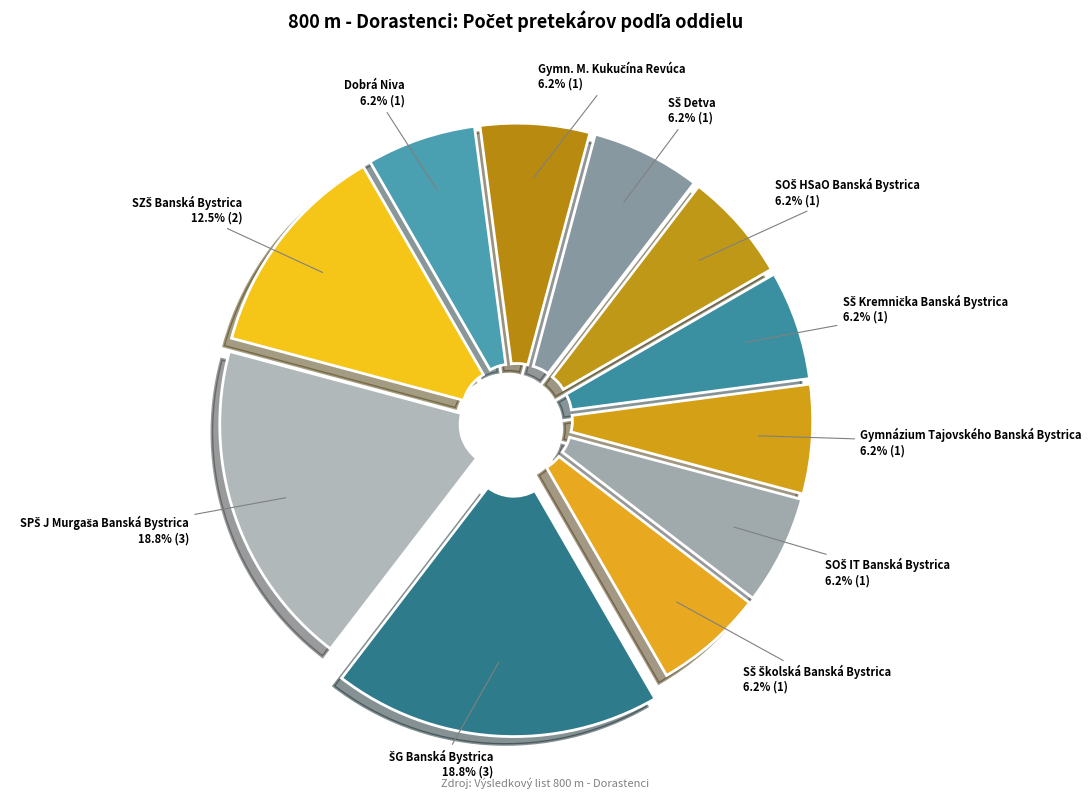

What is the largest slice in the pie chart?

SPŠ J Murgaša Banská Bystrica